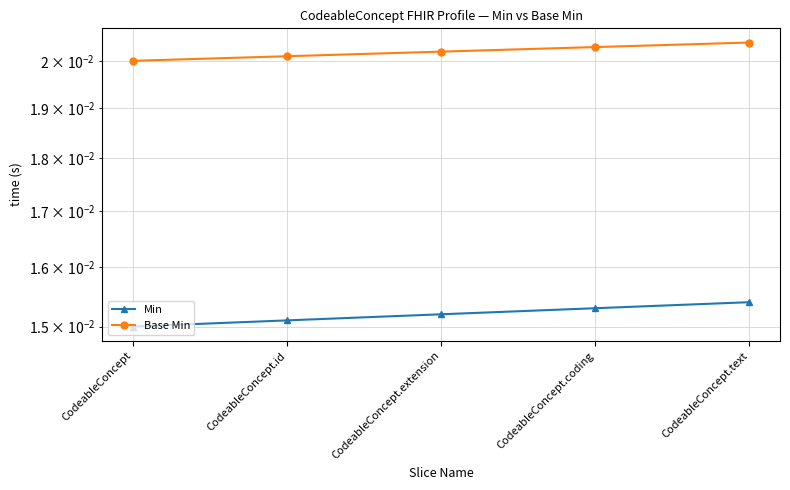

Which category has the lowest value across all series?

CodeableConcept